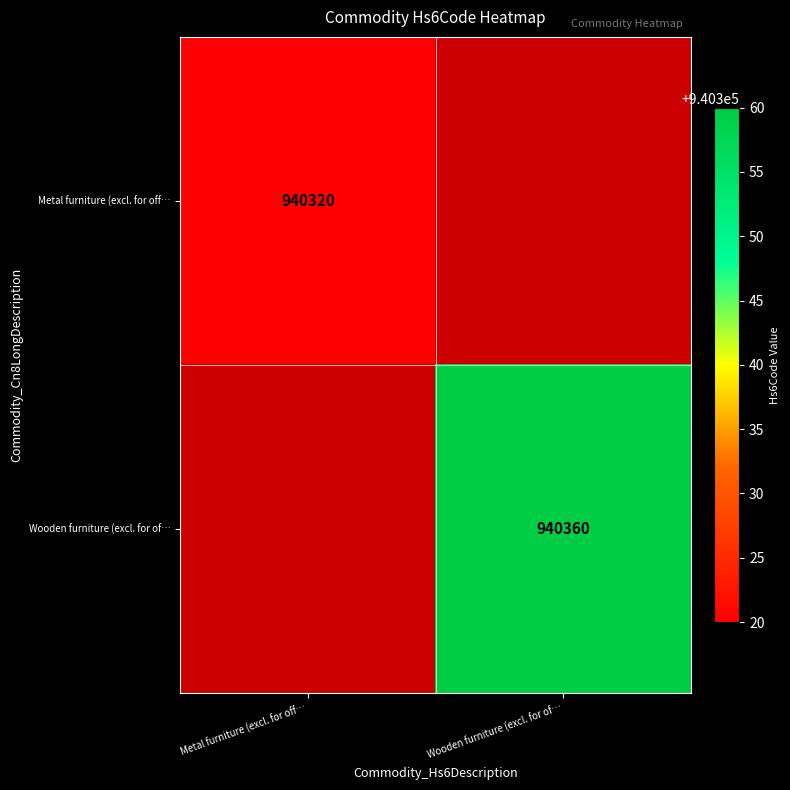

What is the maximum value shown in the chart?

940360.0